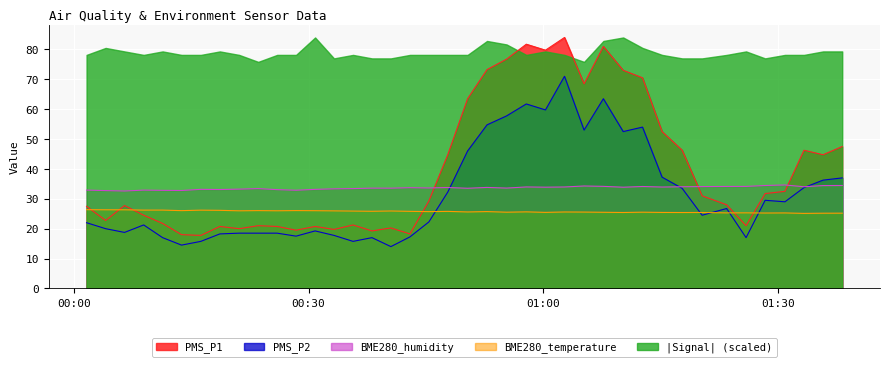

At which category does BME280_humidity reach its first local valley?

2023/06/15 00:06:29